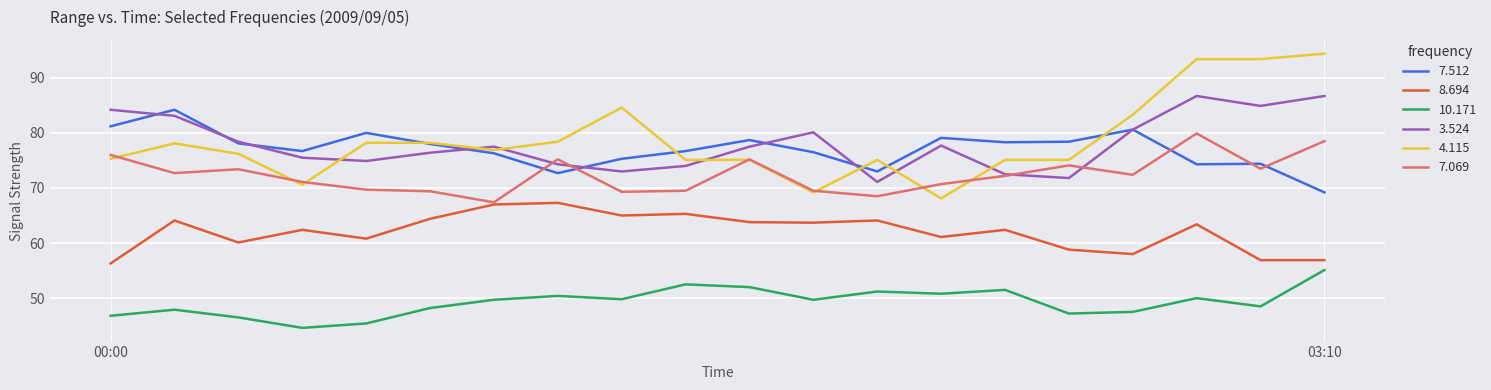

Which series has the largest range (max minus min)?

4.115